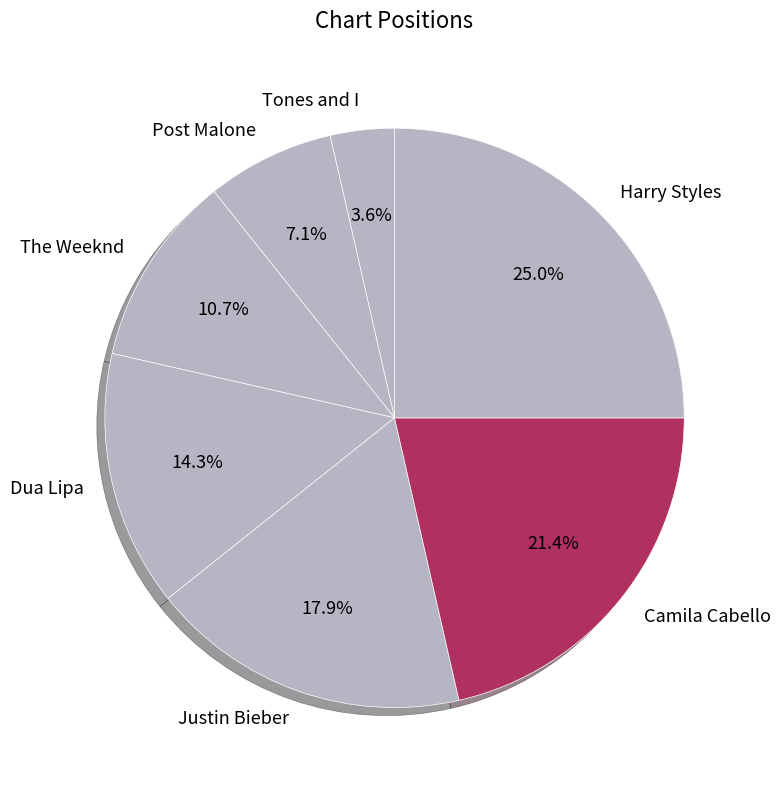

Approximately how many times larger is the value at Camila Cabello compared to Post Malone?

3.0